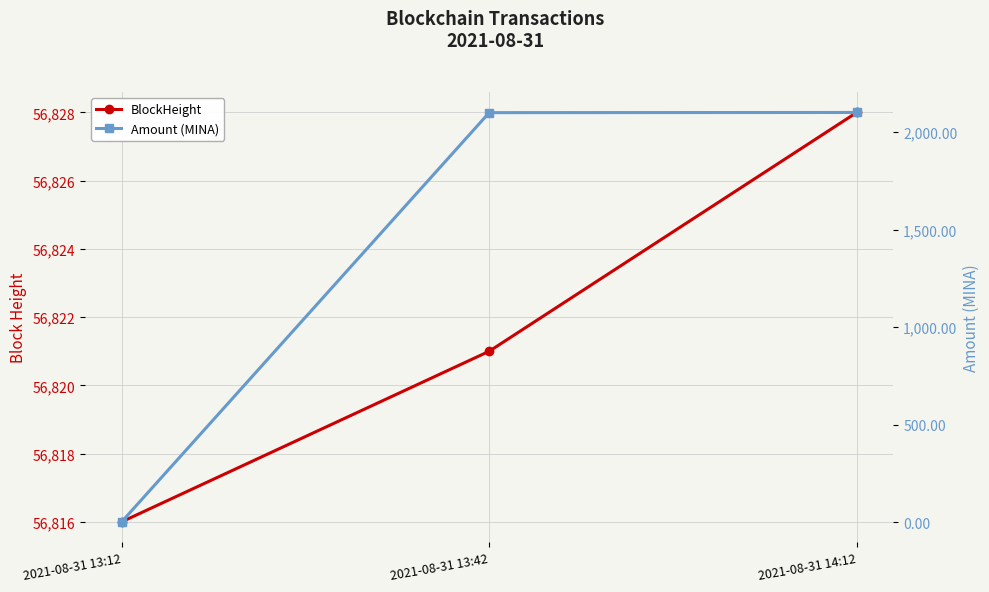

At which label is BlockHeight closest to 56822?

2021-08-31 13:42